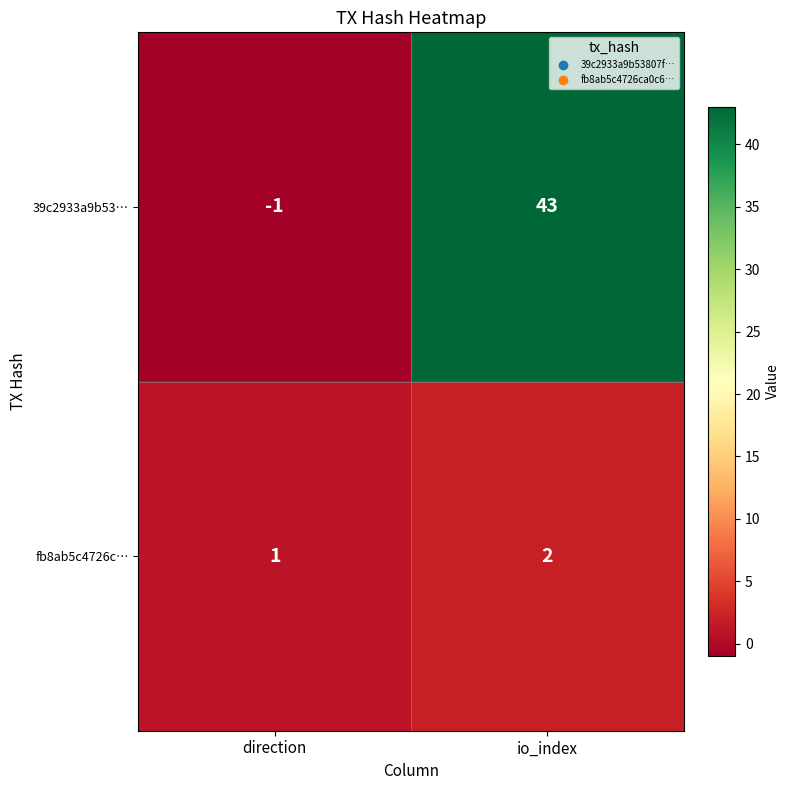

List the series in order of their overall mean, highest first.

39c2933a9b53…, fb8ab5c4726c…